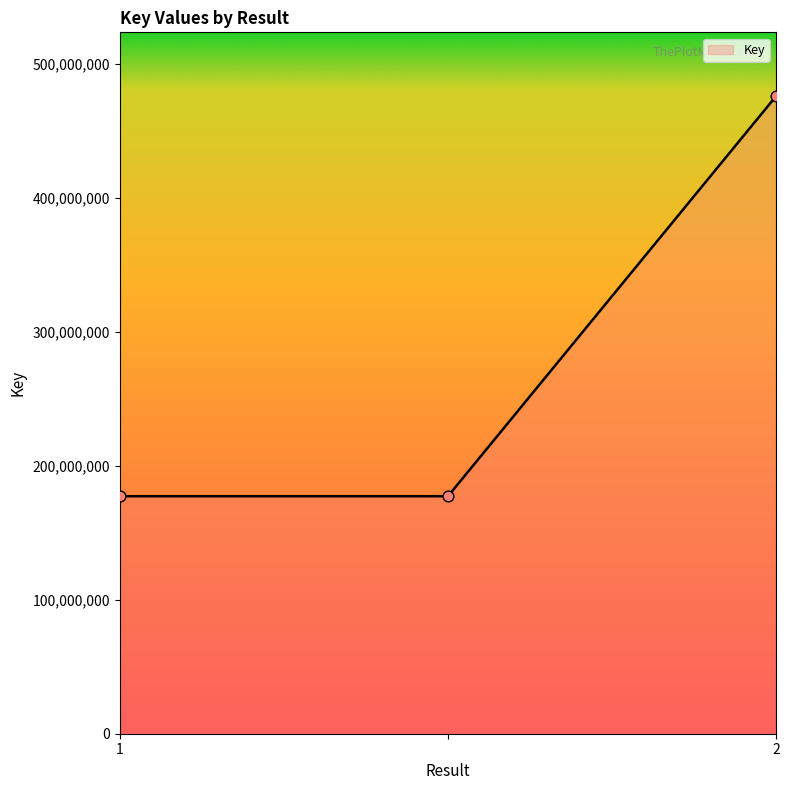

What is the average value?

276885723